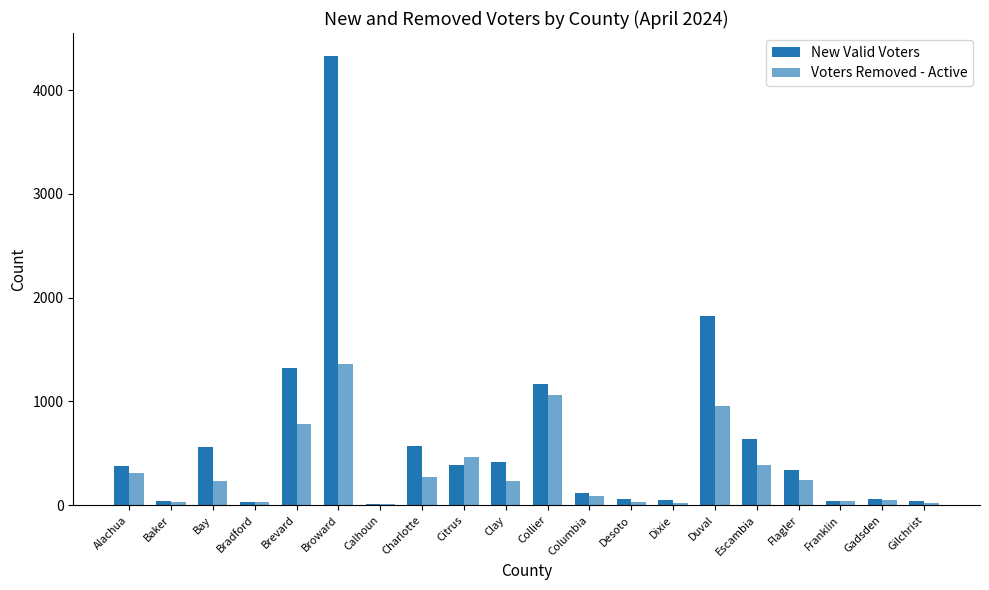

Does the chart contain stacked bars?

No